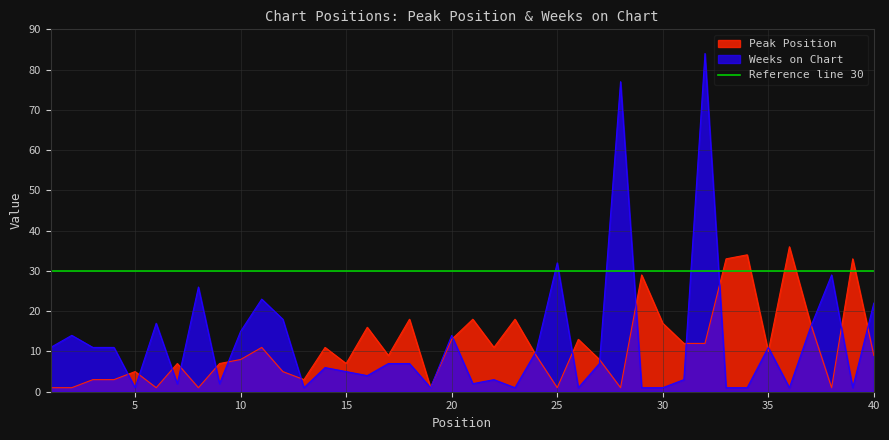

What is the total value across all series at 8?

27